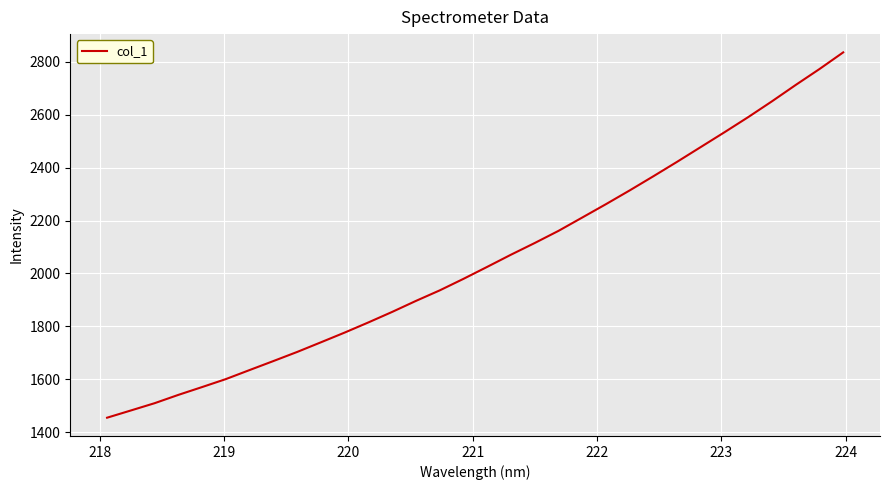

What is the sum of all values?

65684.0